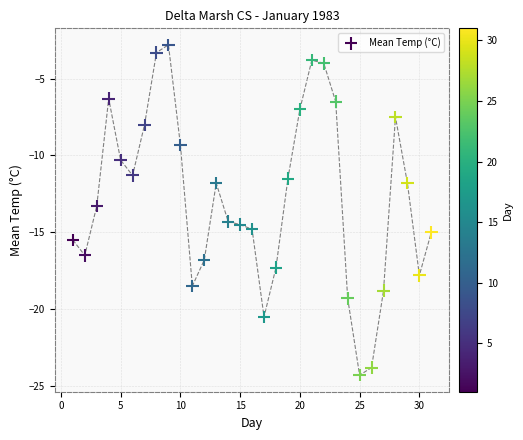

What Y value in the scatter plot is closest to -13?

-13.3